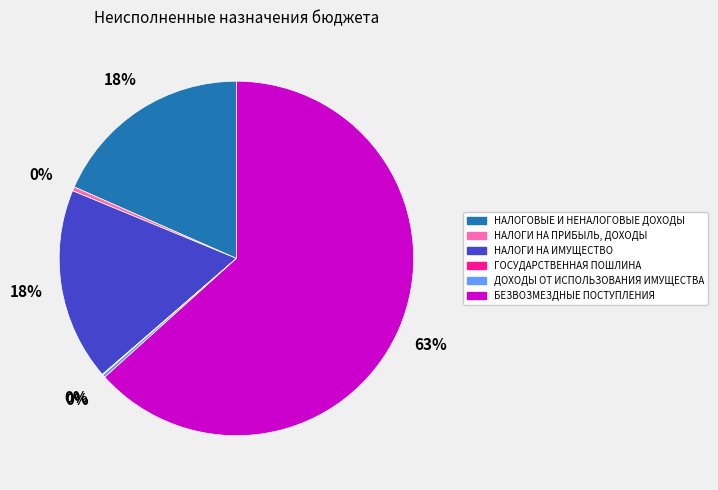

Does НАЛОГИ НА ПРИБЫЛЬ, ДОХОДЫ represent more than half of the total?

No